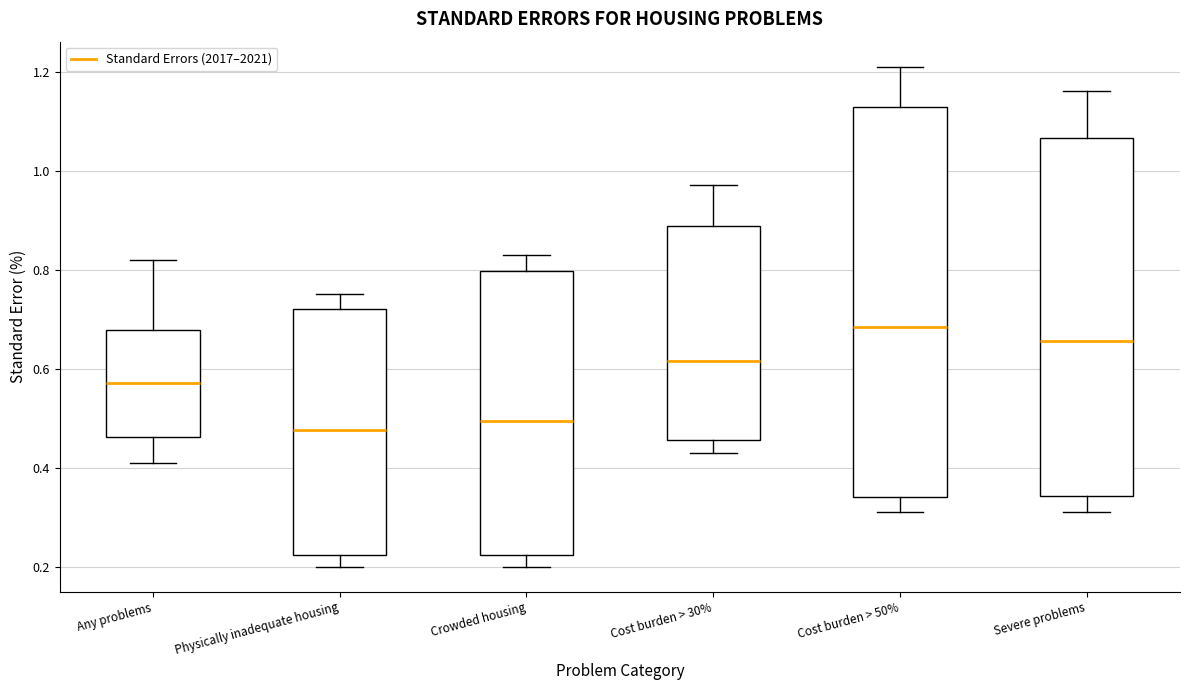

Which box is the tallest, from its lower edge to its upper edge?

Cost burden > 50%